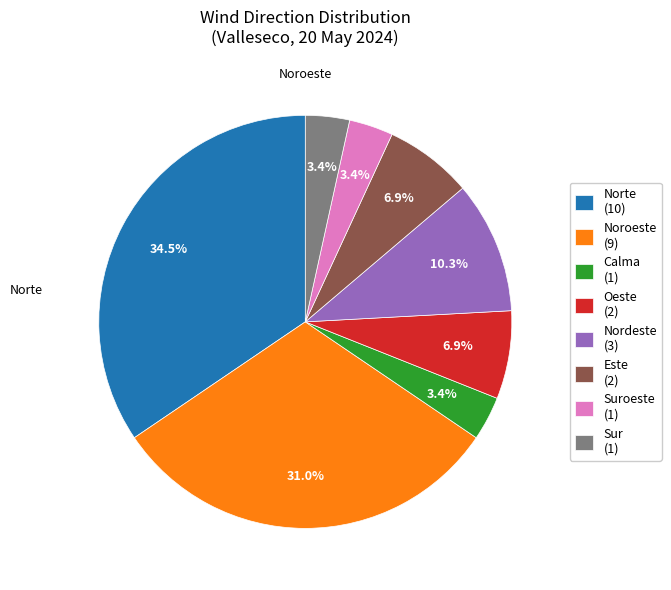

How many segments does this pie chart have?

8